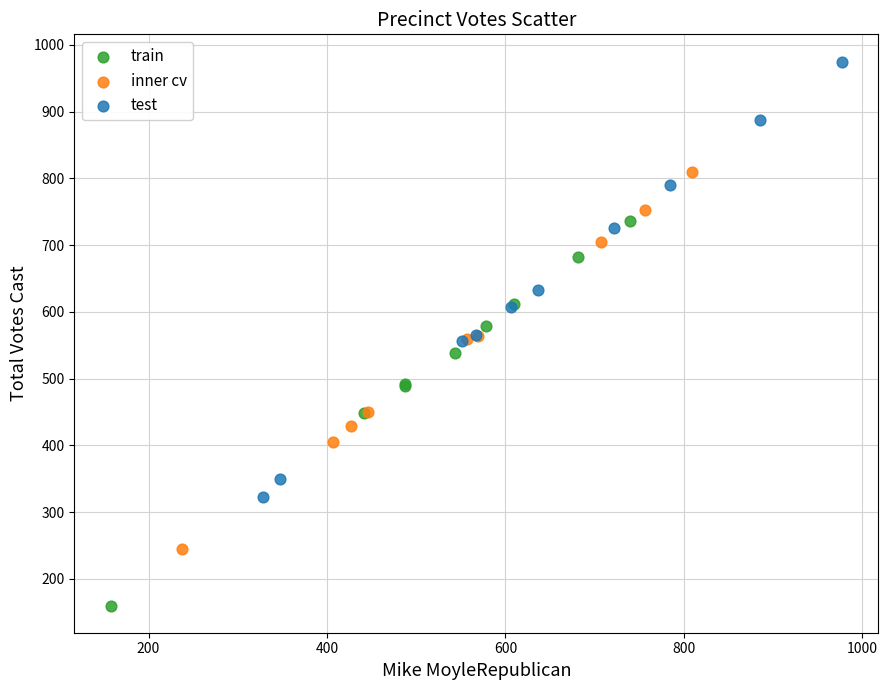

Which series contains the lowest Y value?

train